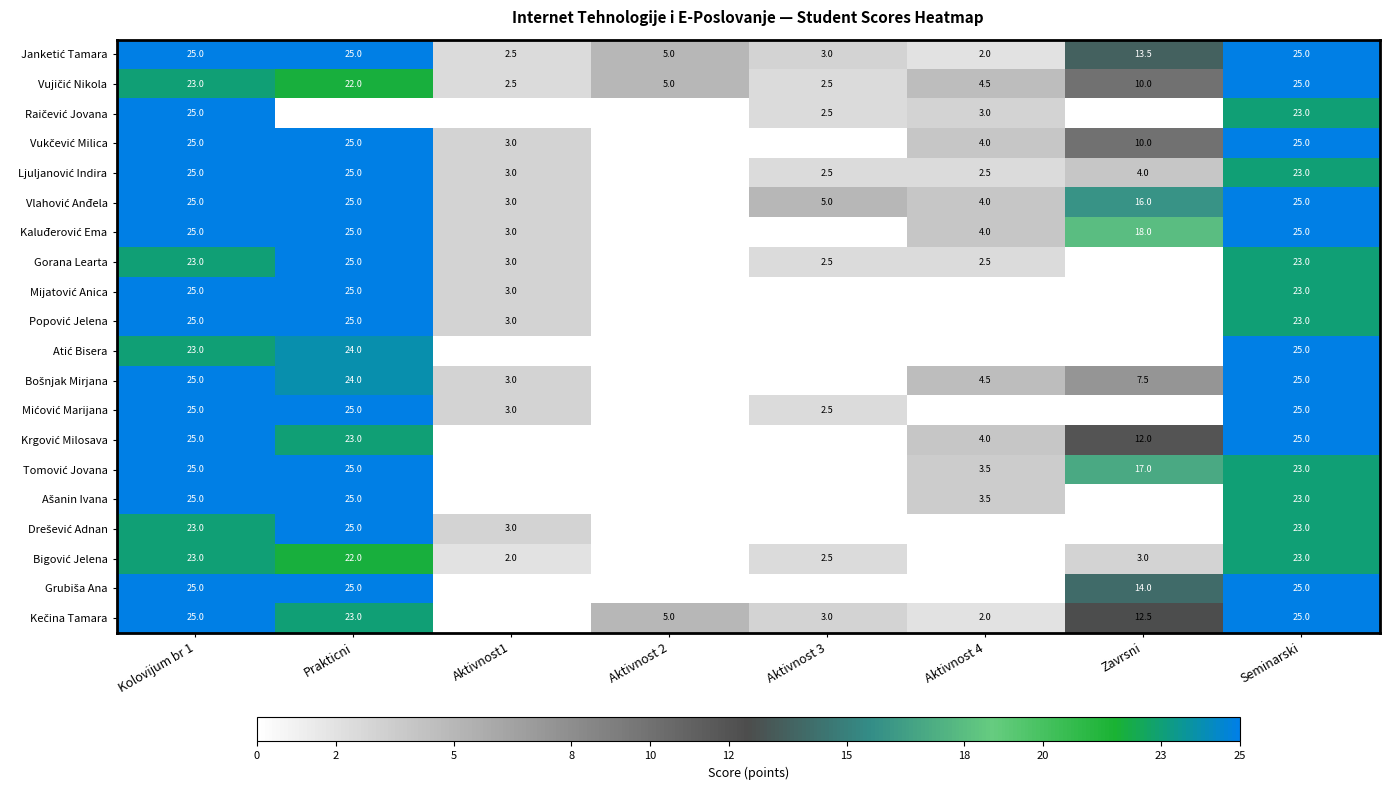

What is the difference between the highest and lowest values at Seminarski?

2.0